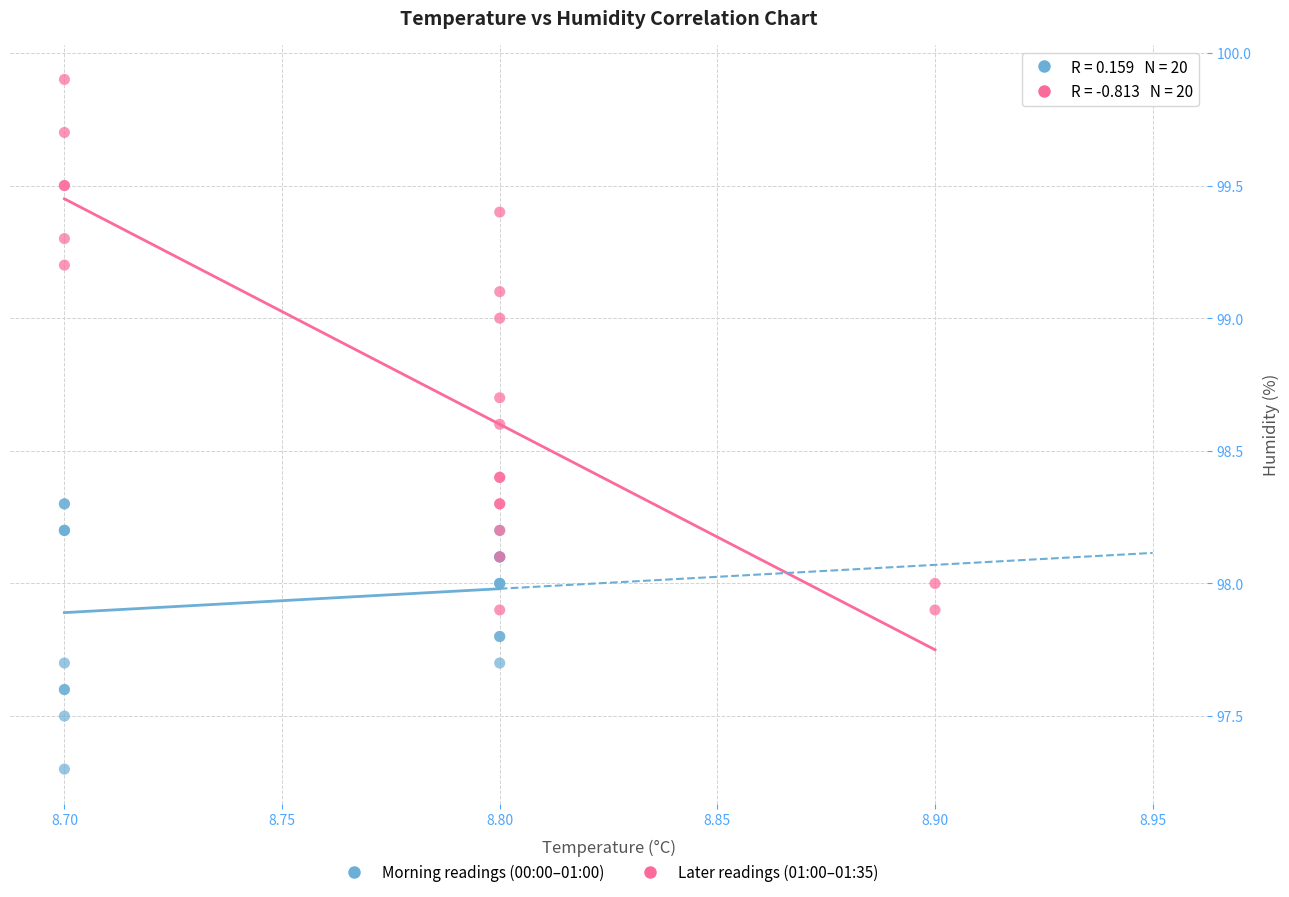

Which series contains the highest Y value?

Later readings (01:00–01:35)